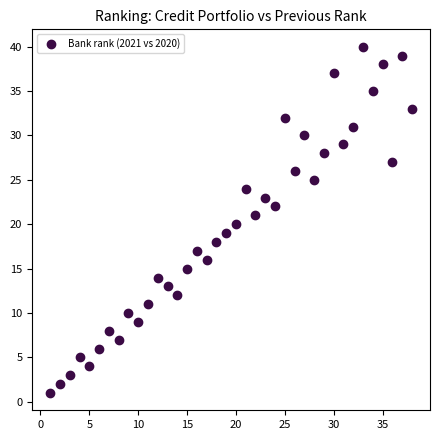

What is the range of X values (max minus min)?

37